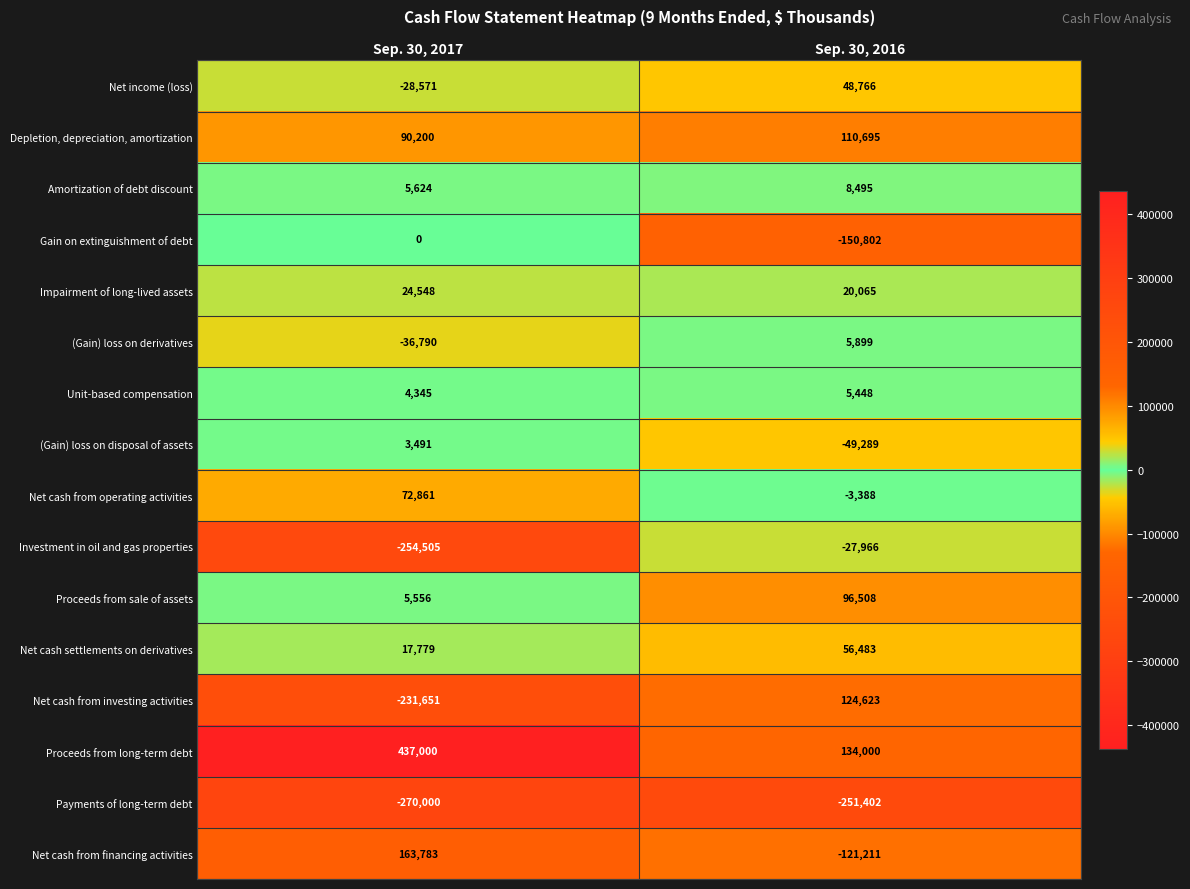

Rank the series by their maximum value, from lowest to highest.

Payments of long-term debt, Investment in oil and gas properties, Gain on extinguishment of debt, (Gain) loss on disposal of assets, Unit-based compensation, (Gain) loss on derivatives, Amortization of debt discount, Impairment of long-lived assets, Net income (loss), Net cash settlements on derivatives, Net cash from operating activities, Proceeds from sale of assets, Depletion, depreciation, amortization, Net cash from investing activities, Net cash from financing activities, Proceeds from long-term debt